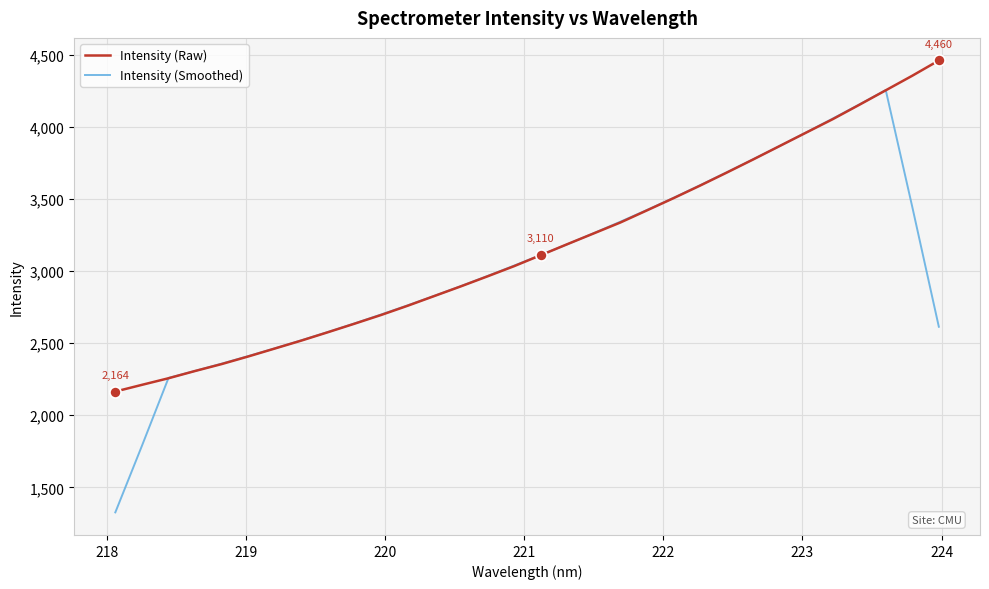

What is the highest value of the Intensity (Raw) series?

4460.4